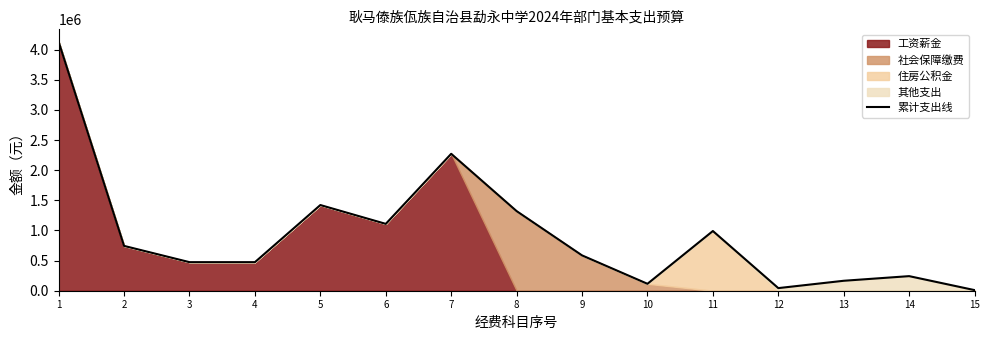

List the labels in order of value, smallest first.

15, 12, 10, 13, 14, 3, 4, 9, 2, 11, 6, 8, 5, 7, 1